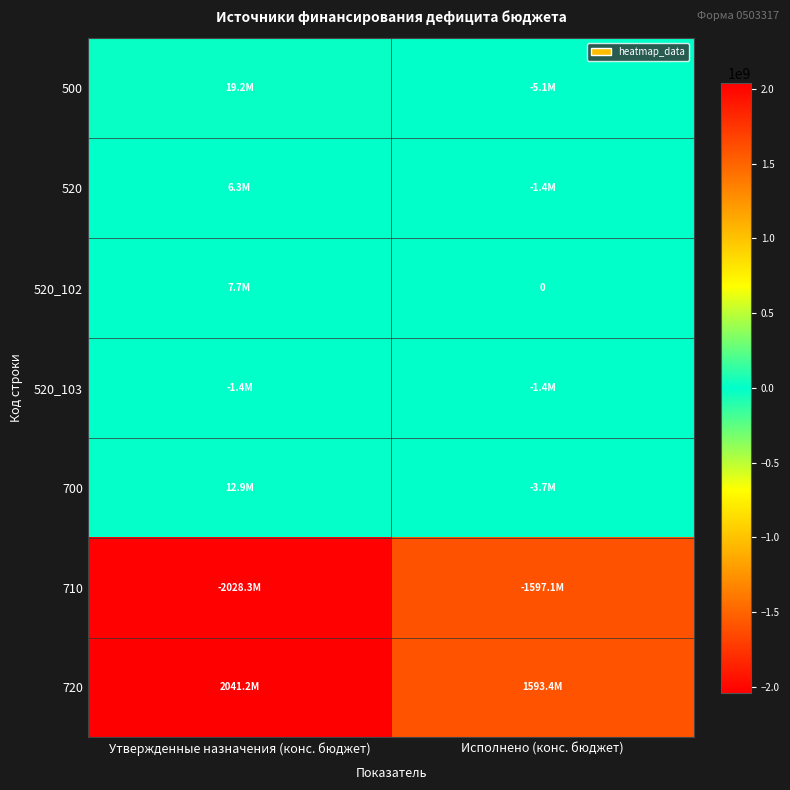

The value of 720 at Утвержденные назначения (конс. бюджет) is 2041212609.2. True or false?

True